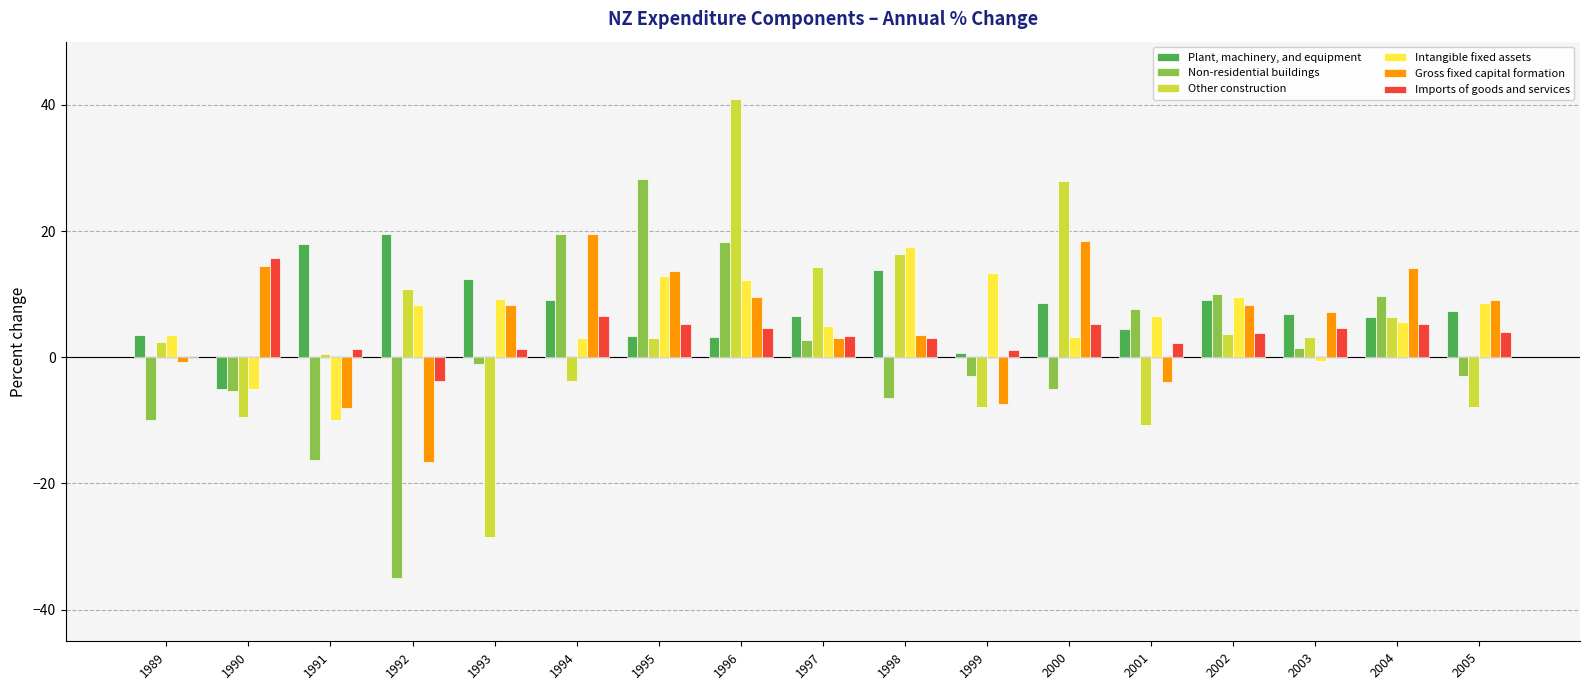

The value of Gross fixed capital formation at 2003 is 10.1. True or false?

False